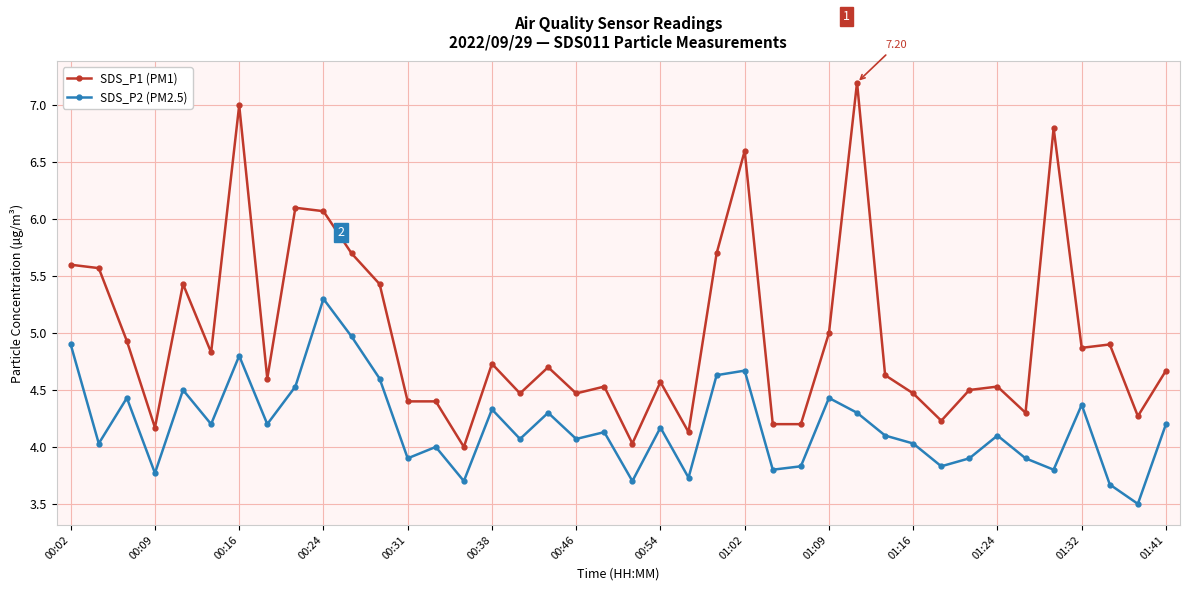

Which series has the largest total across all categories?

SDS_P1 (PM1)